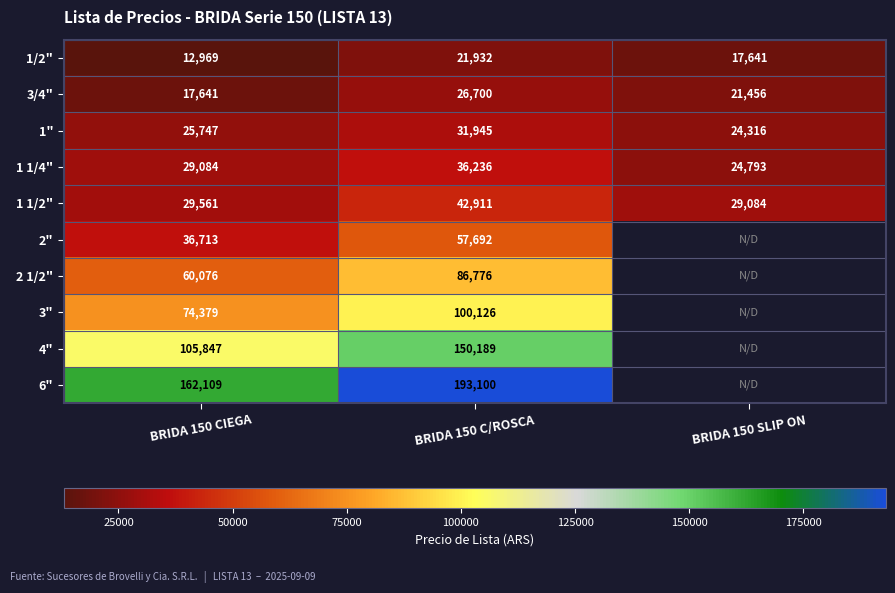

What is the spread (max minus min) of values at BRIDA 150 C/ROSCA?

171168.0